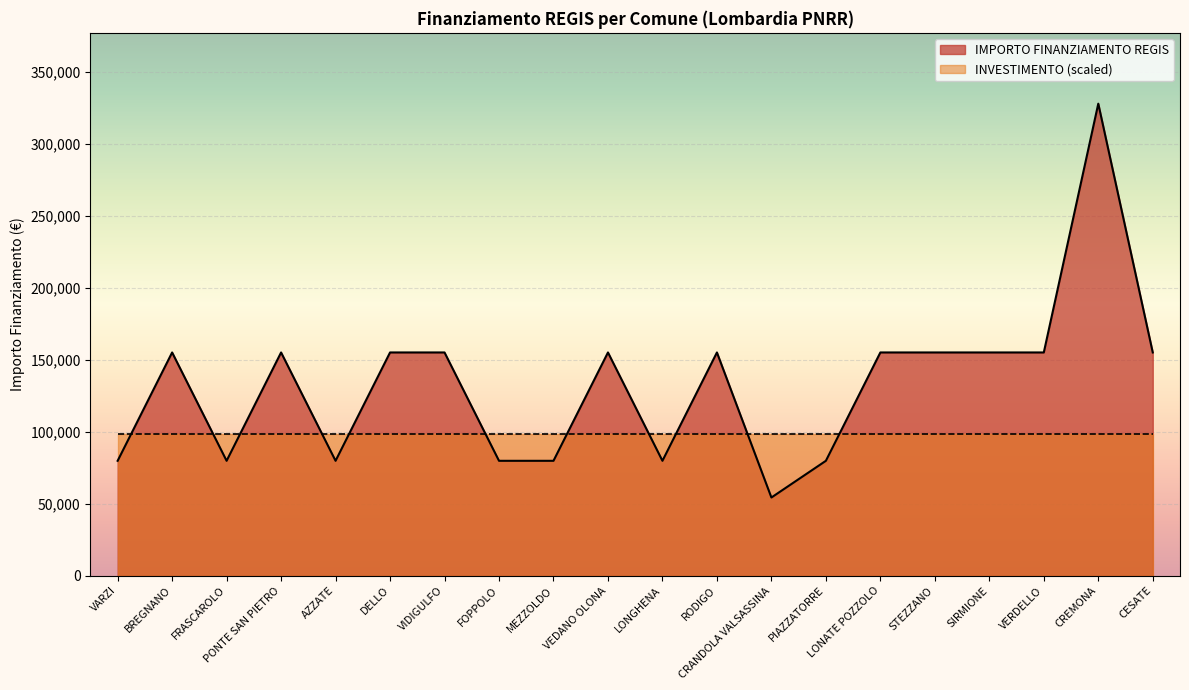

List the series in order of their overall mean, lowest first.

INVESTIMENTO (scaled), IMPORTO FINANZIAMENTO REGIS